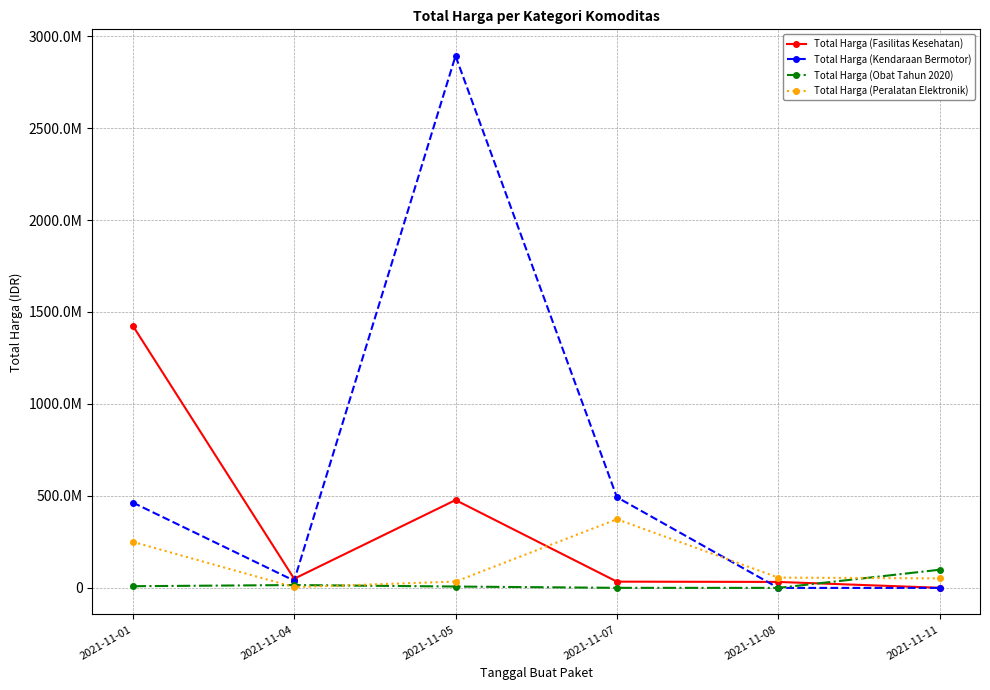

How many interior local peaks does the Total Harga (Peralatan Elektronik) series have?

1